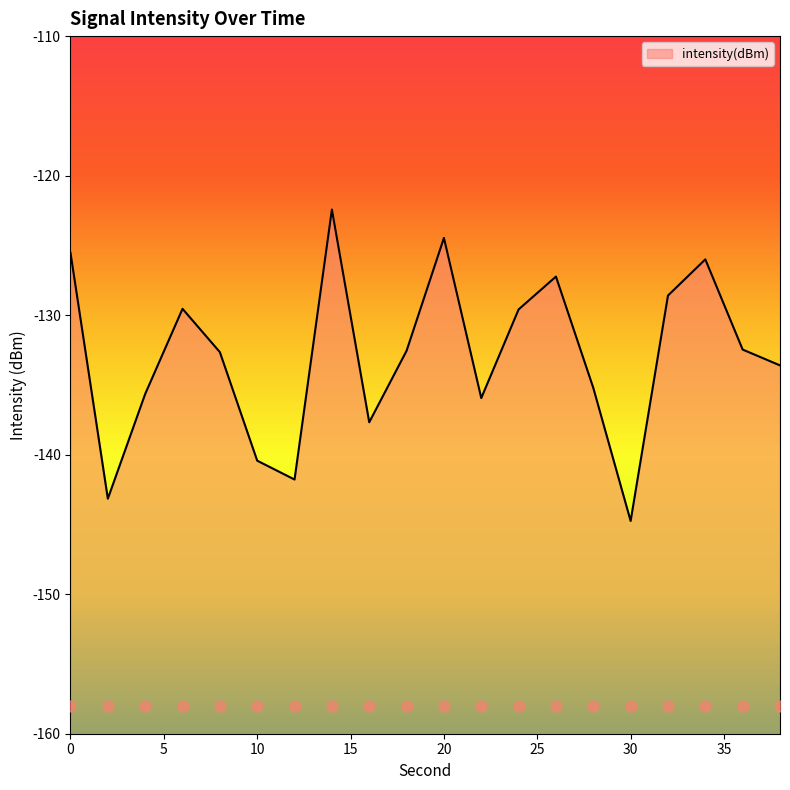

What is the change in value from 4 to 18?

+3.1